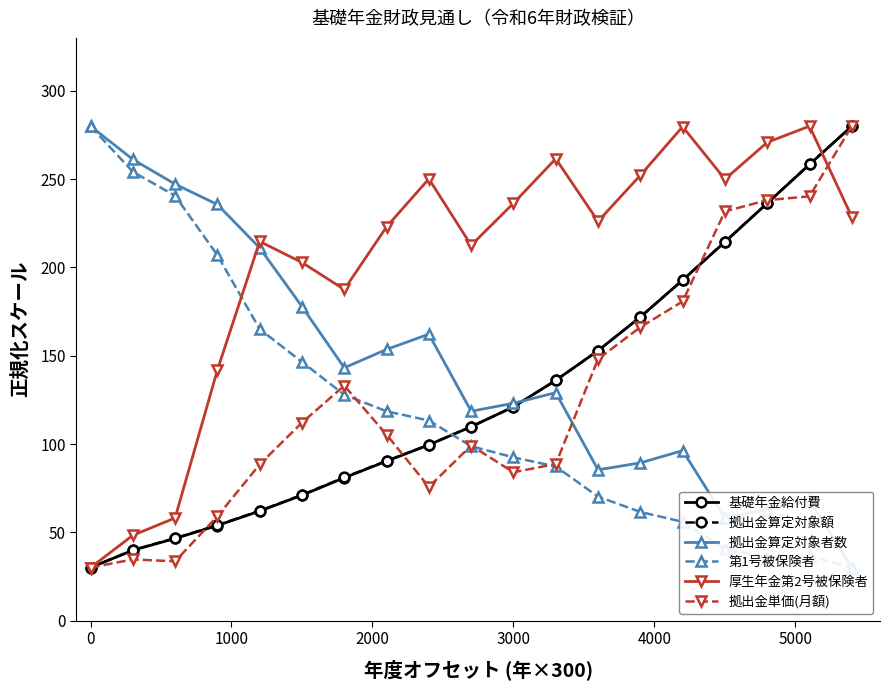

Which category has the lowest value in the 拠出金算定対象額 series?

0